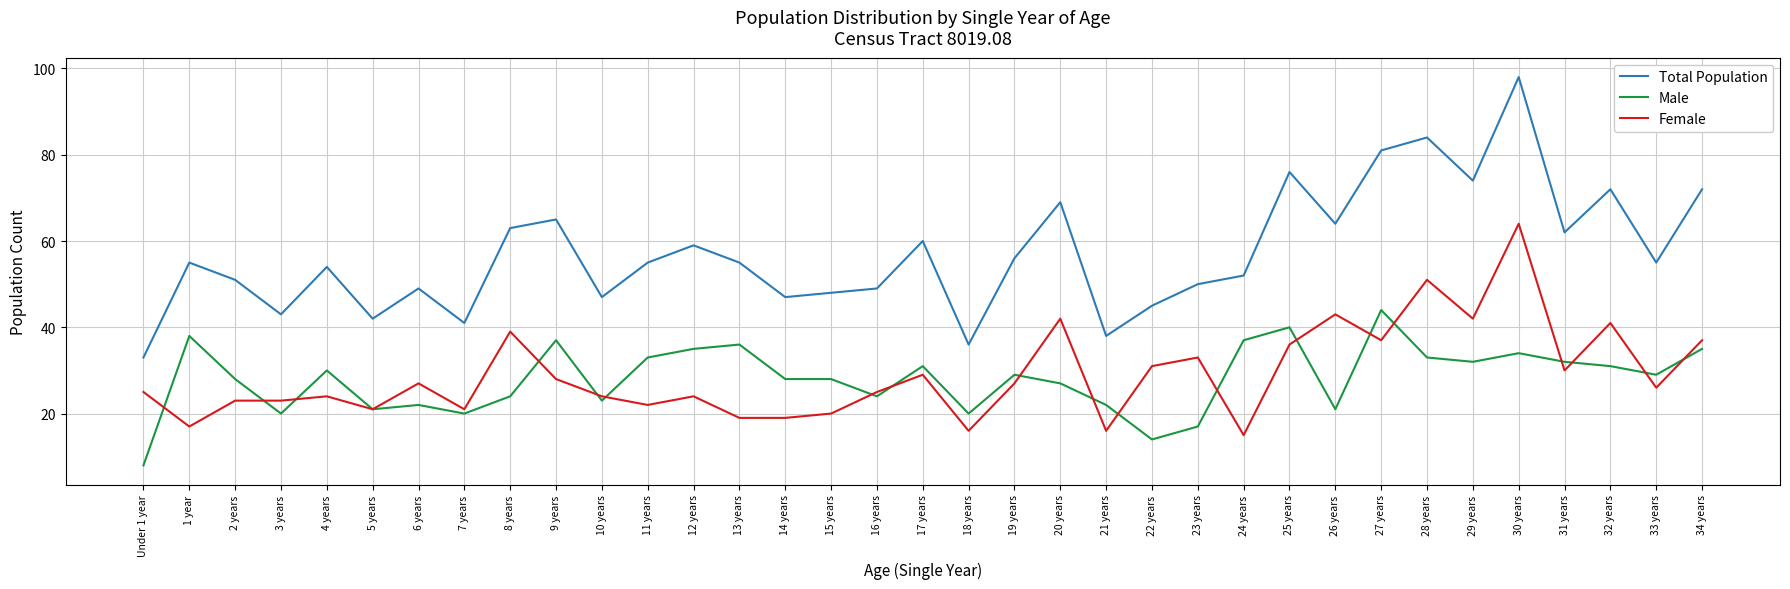

At which category is the sum across all series the highest?

30 years